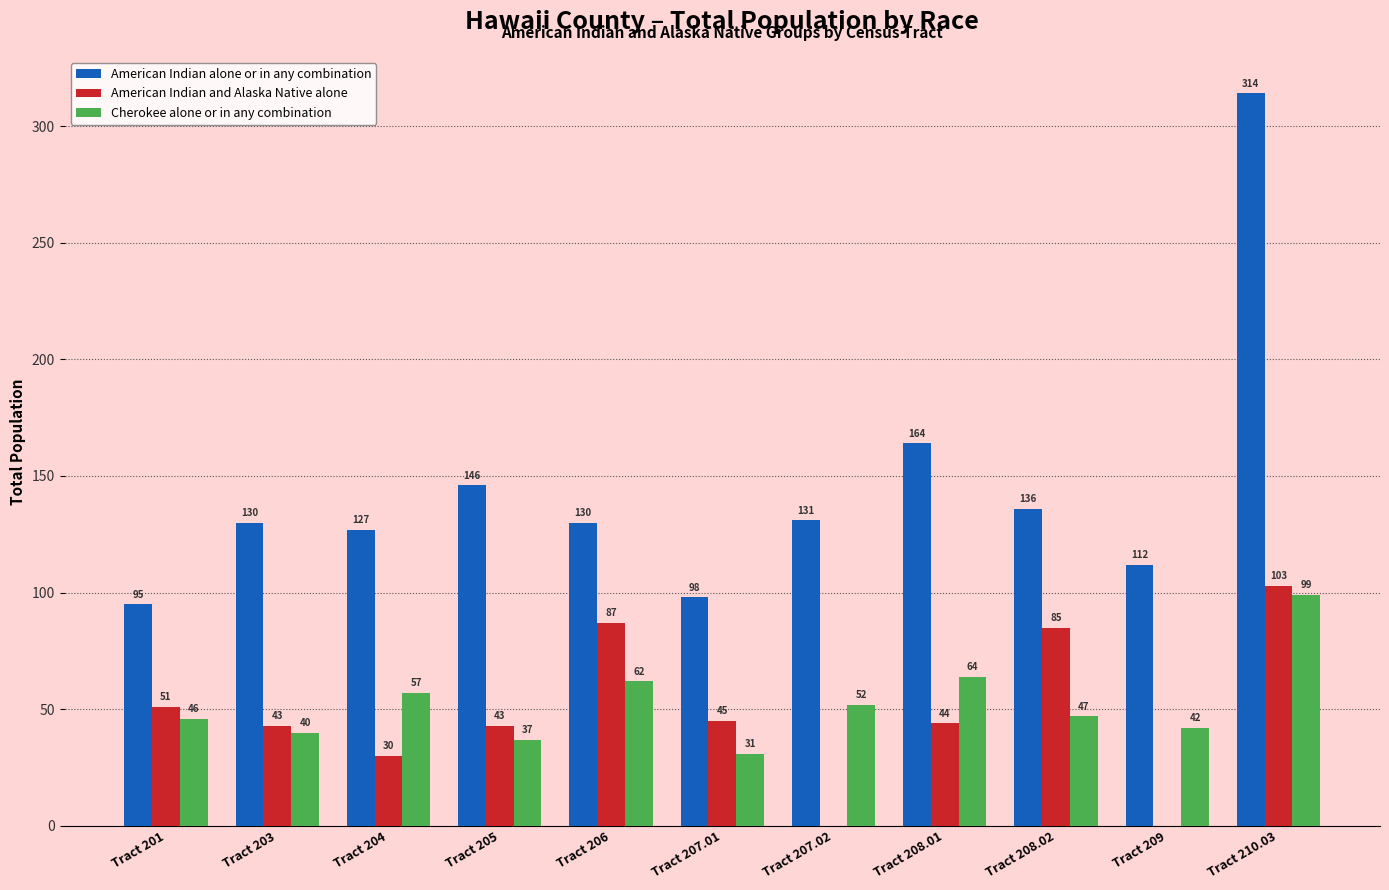

The value of Cherokee alone or in any combination at Tract 203 is 57. True or false?

False